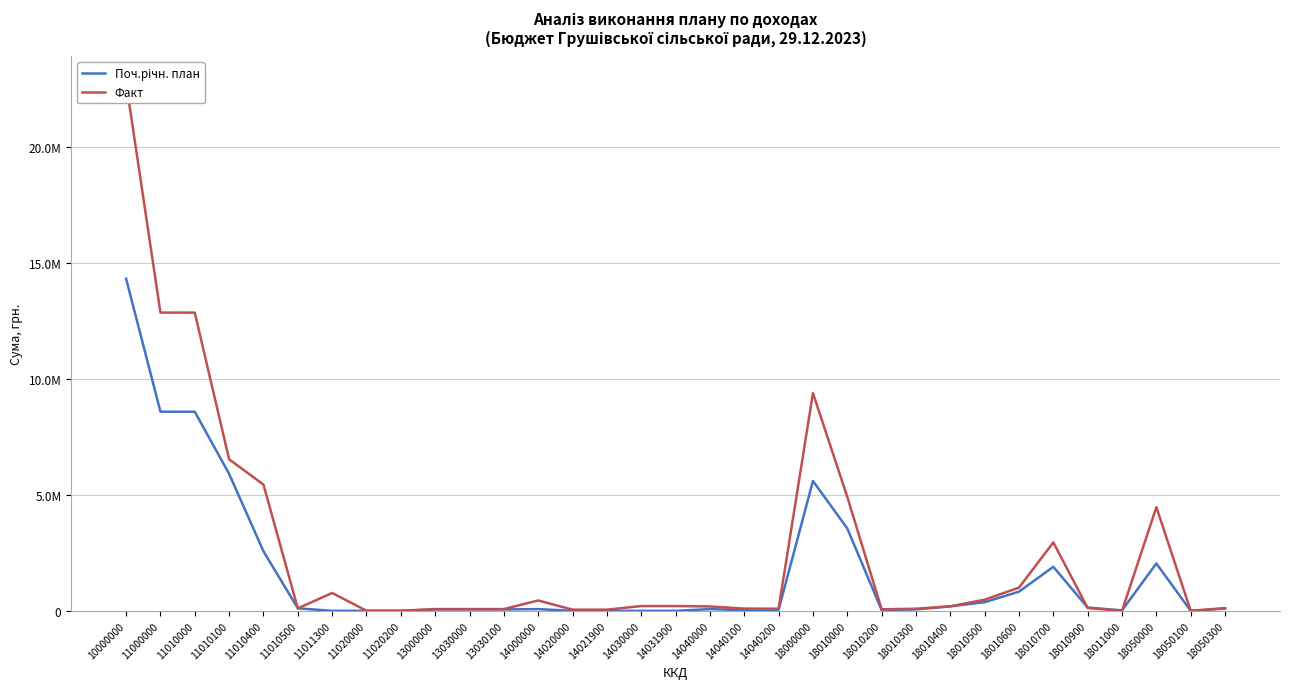

Which series changed the most between 11010100 and 18010200?

Факт